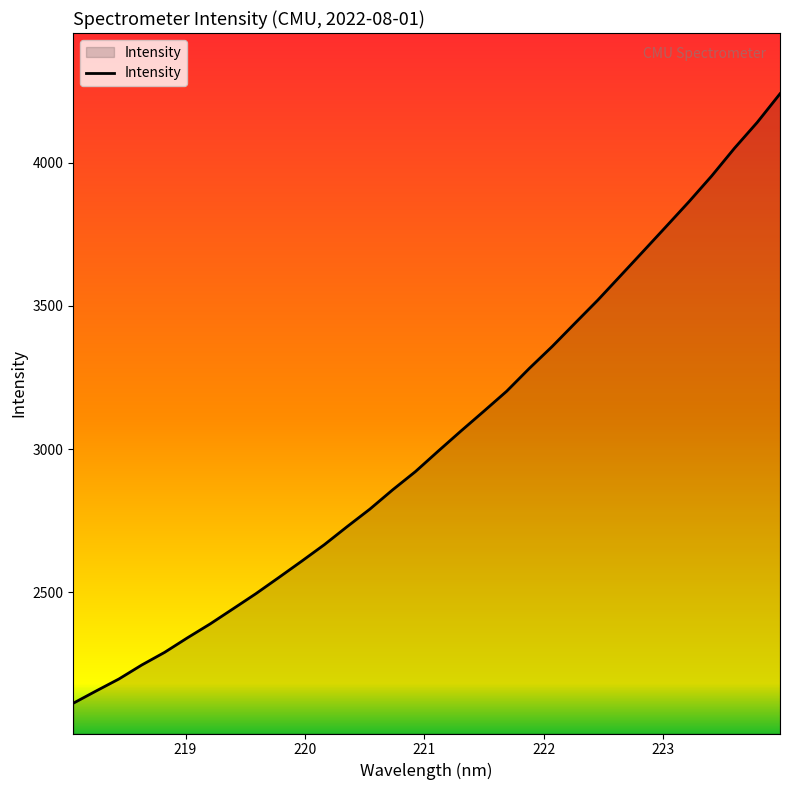

What is the maximum value shown in the chart?

4240.5